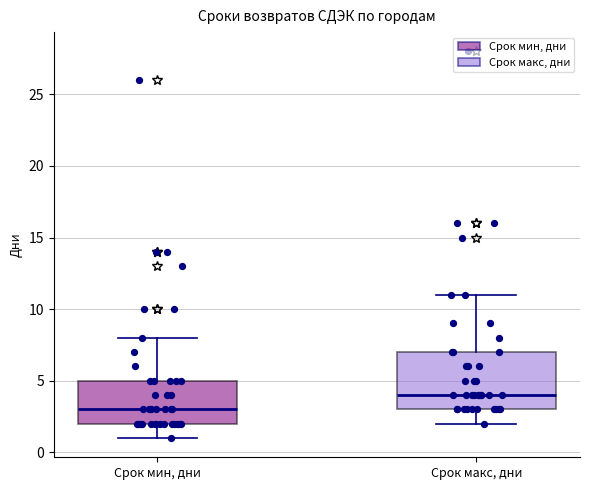

Comparing the boxes themselves (not the whiskers), which one is the tallest?

Срок макс, дни